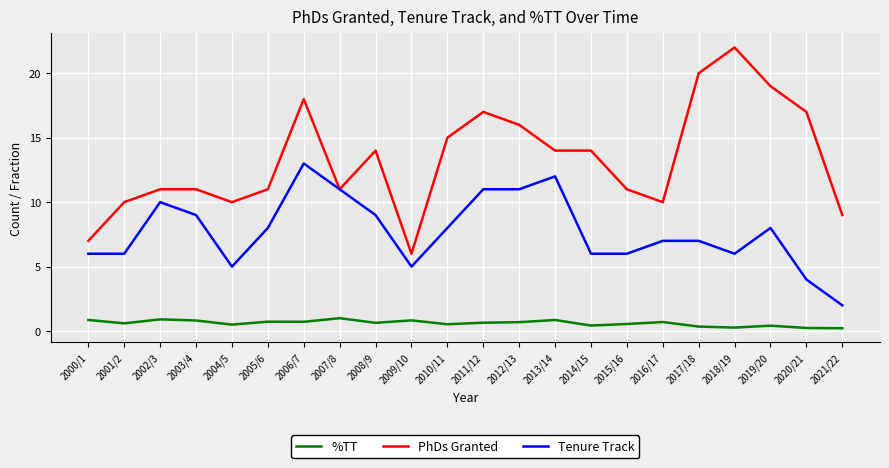

At 2009/10, list the series in order from largest to smallest.

PhDs Granted, Tenure Track, %TT